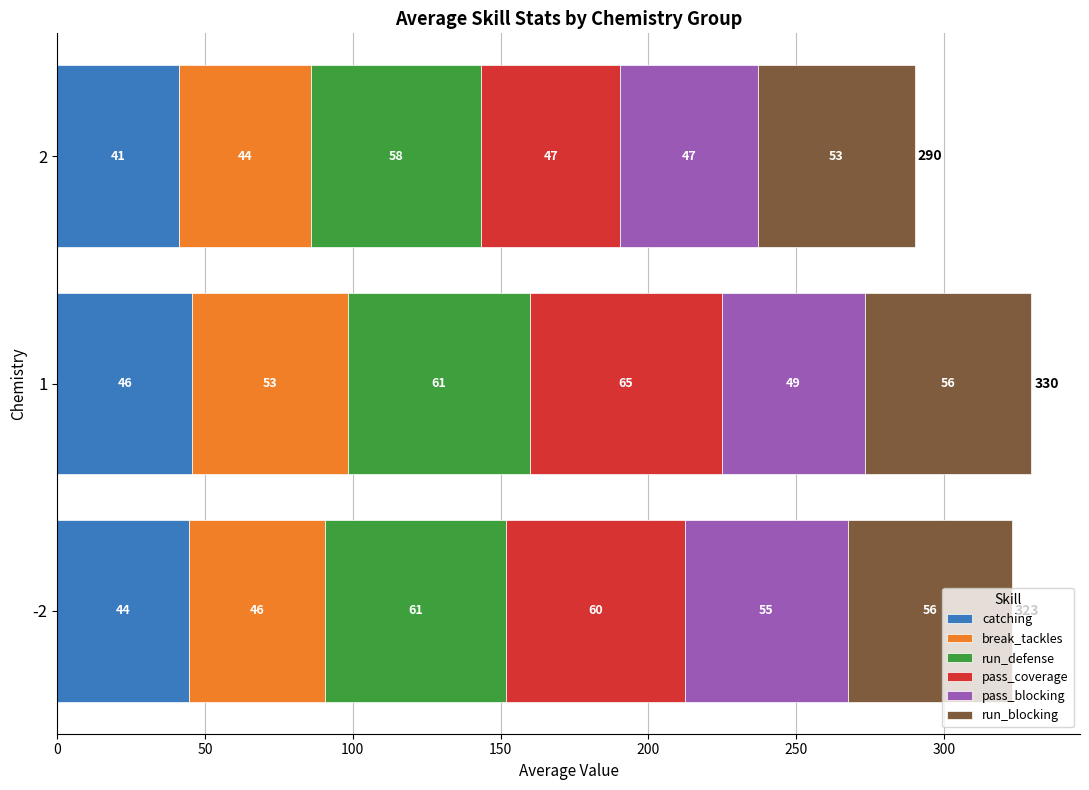

The catching series shows 22.7 at 1. True or false?

False